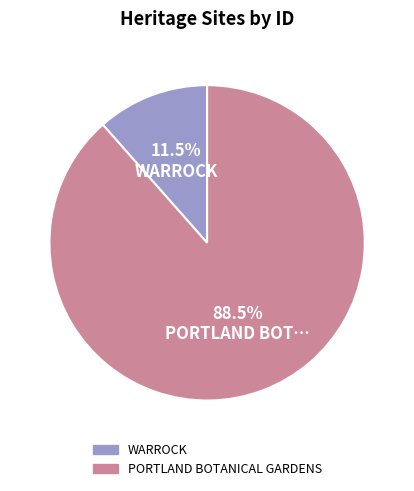

Count the number of slices in the pie.

2